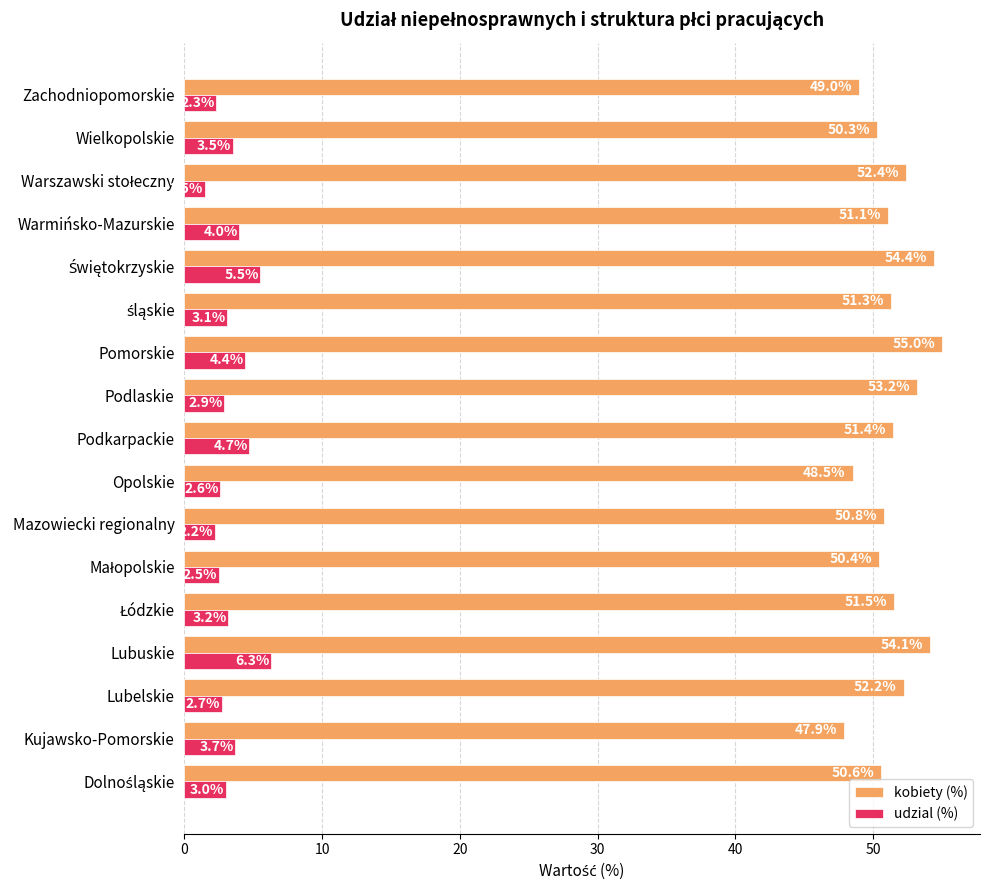

List the series in order of their overall mean, lowest first.

udzial (%), kobiety (%)